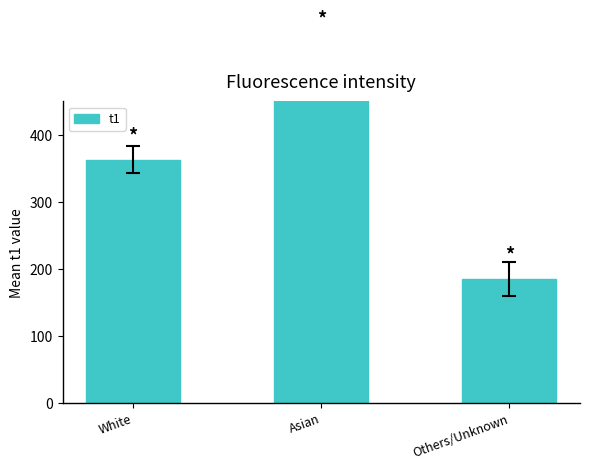

Between White and Others/Unknown, which is larger?

White